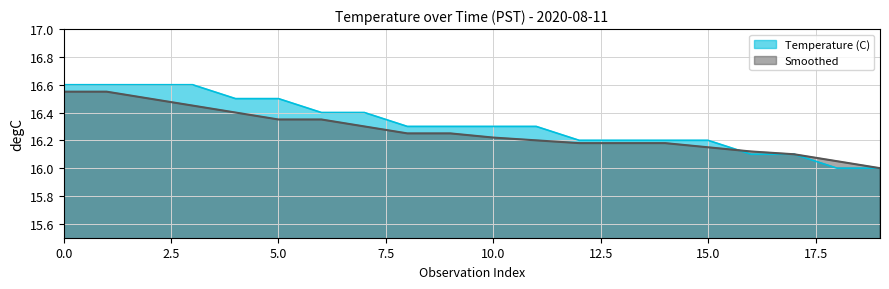

What value does the Smoothed series have at 13?

16.2